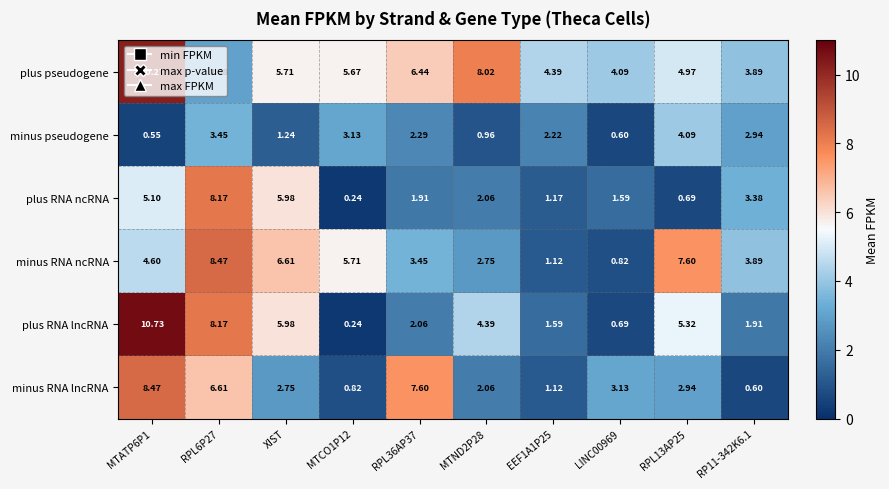

Where is plus pseudogene nearest to the value 6?

XIST